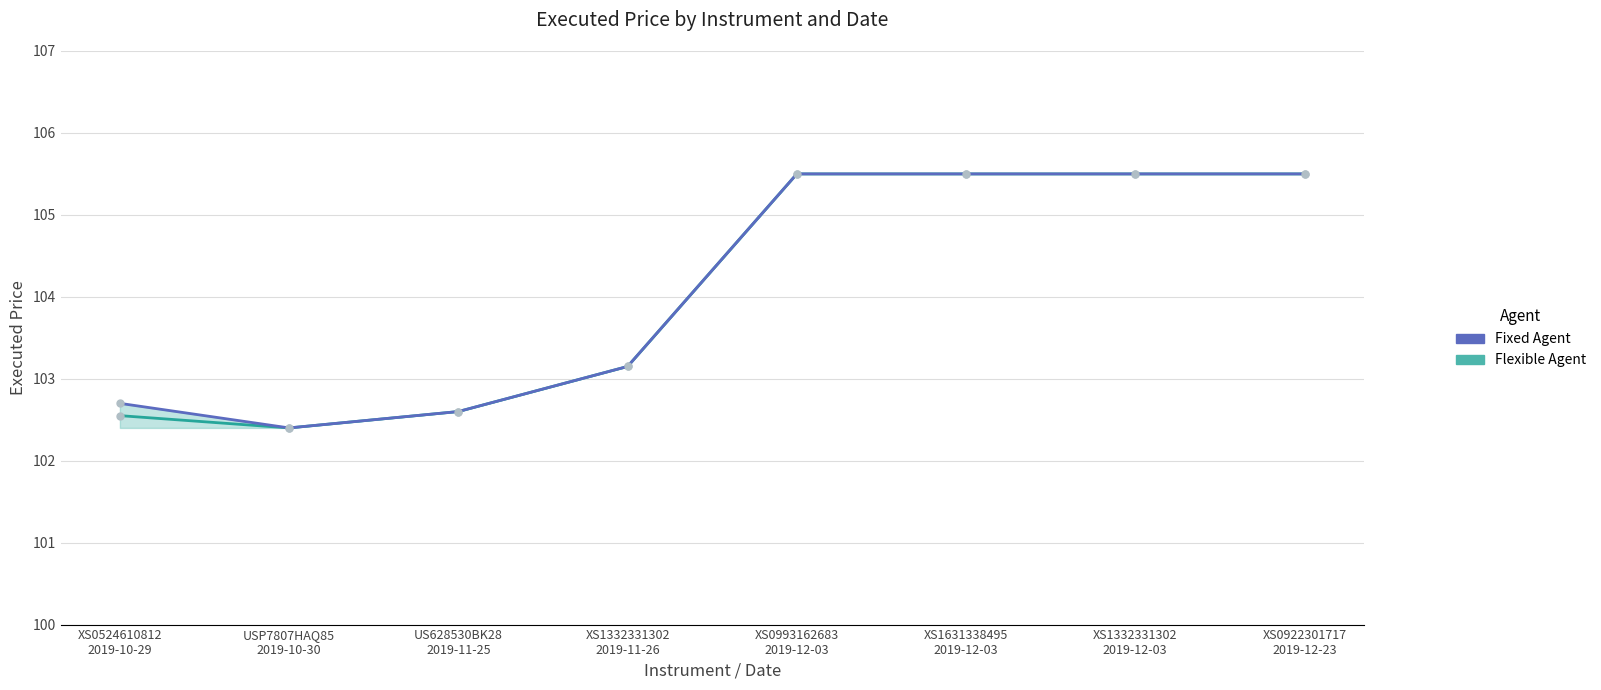

How many Fixed Agent values are between 102 and 105?

4